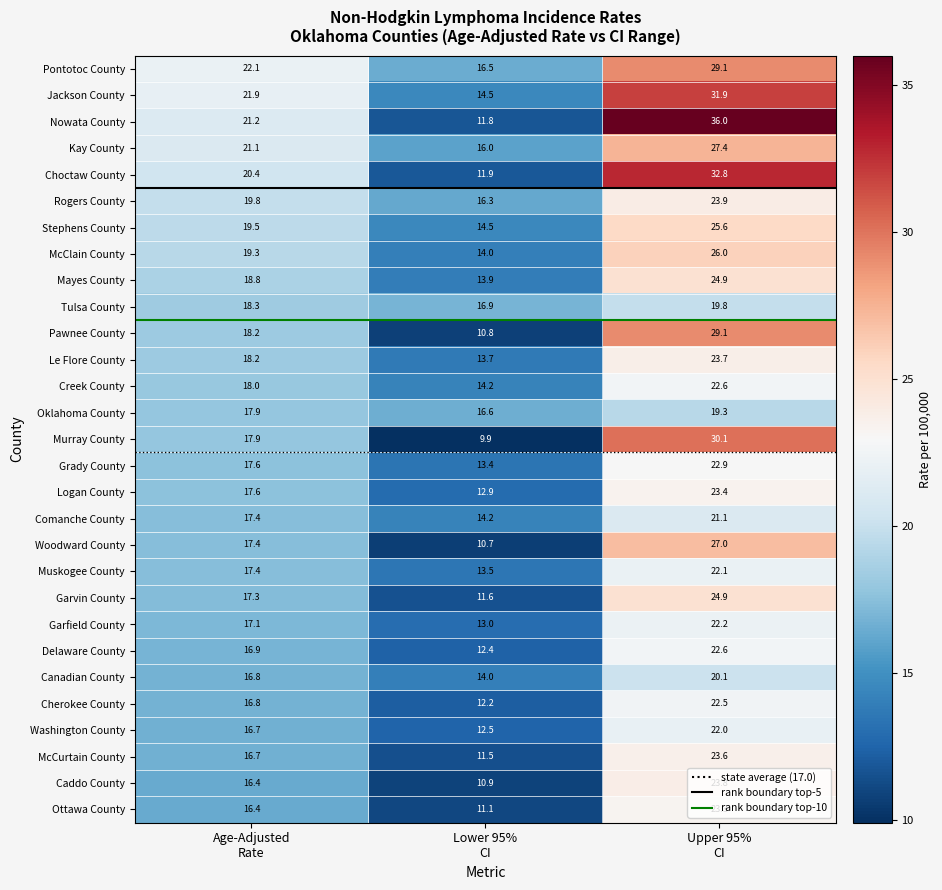

Which series has the widest spread of values?

Nowata County